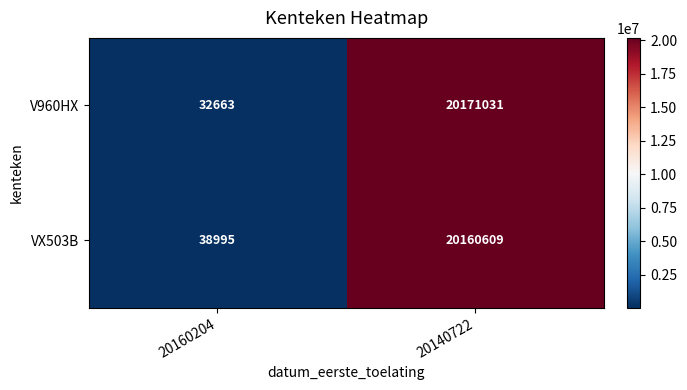

Between 20160204 and 20140722, which series saw the biggest shift?

V960HX